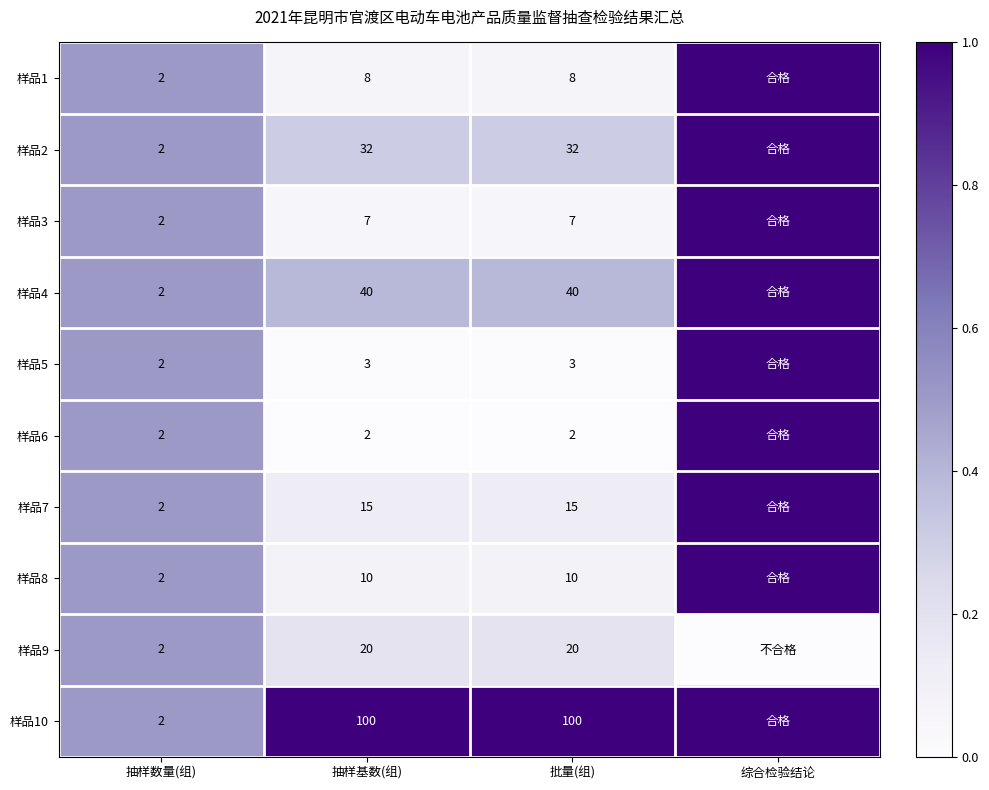

What is the sum of the 样品5 values at 抽样基数(组) and 抽样数量(组)?

5